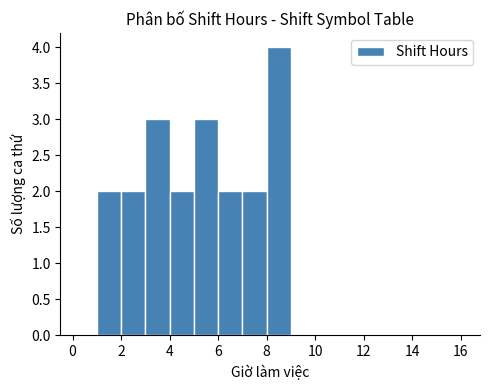

Which range on the x-axis has the tallest bar?

8 to 9